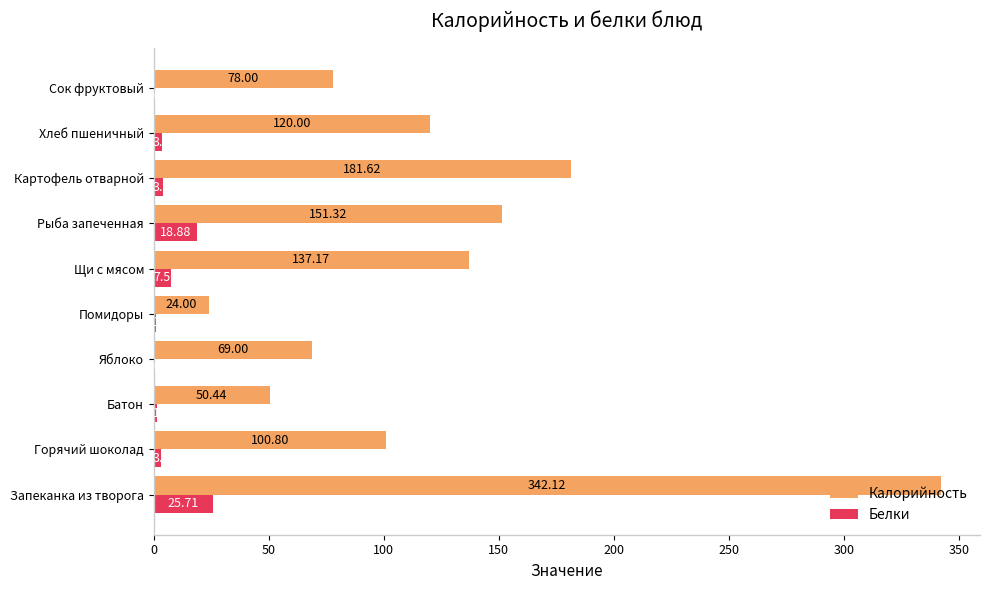

Is the value of Калорийность at Помидоры greater than the value of Белки at Запеканка из творога?

No